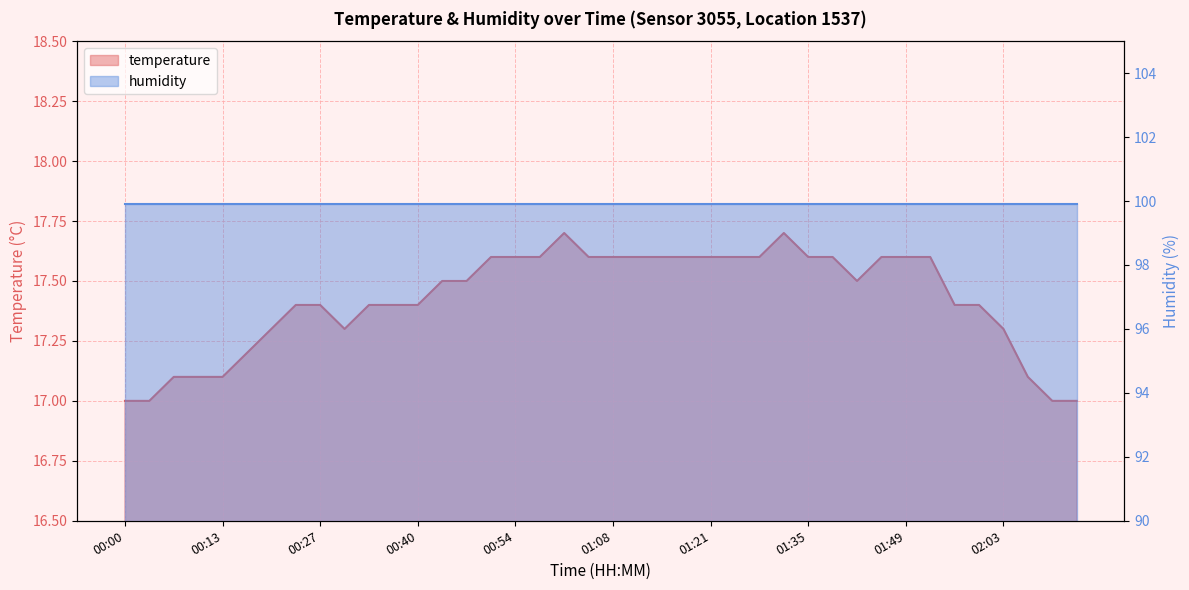

What is the change in value from 00:44 to 00:58?

+0.1